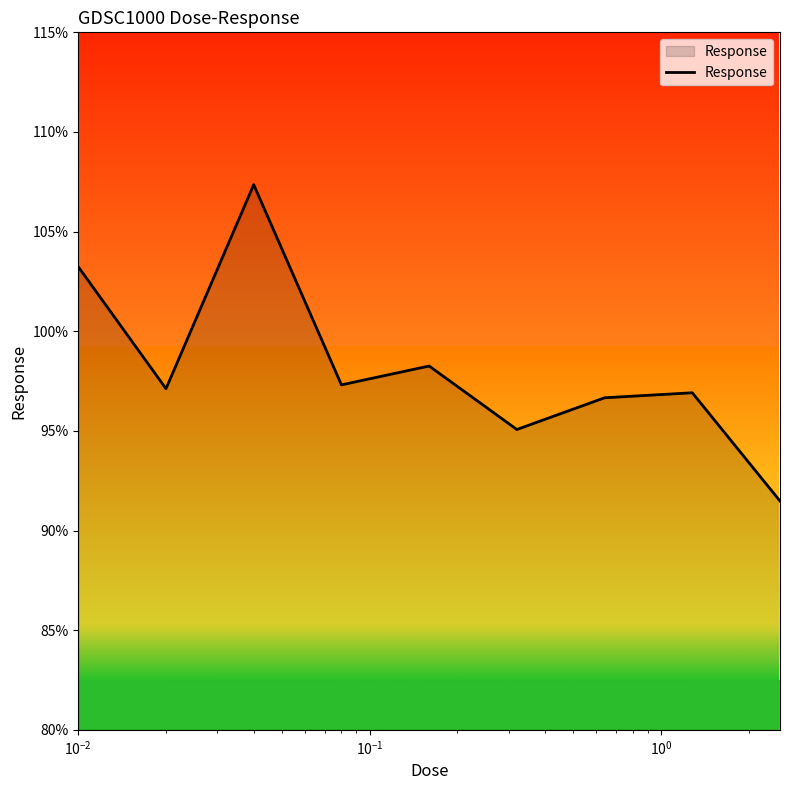

Reading left to right, list all the values displayed in this chart.

103.2	97.1	107.4	97.3	98.3	95.1	96.7	96.9	91.5